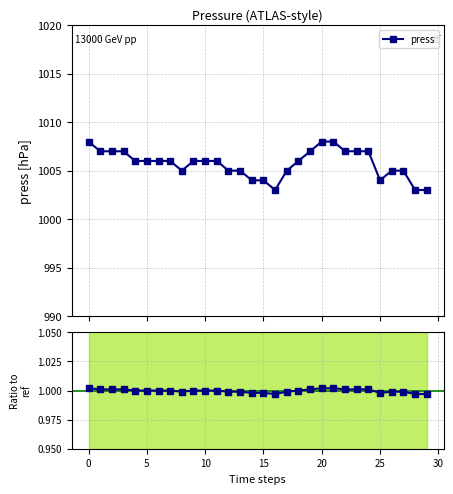

What is the average value of the Ratio to ref series?

1.0